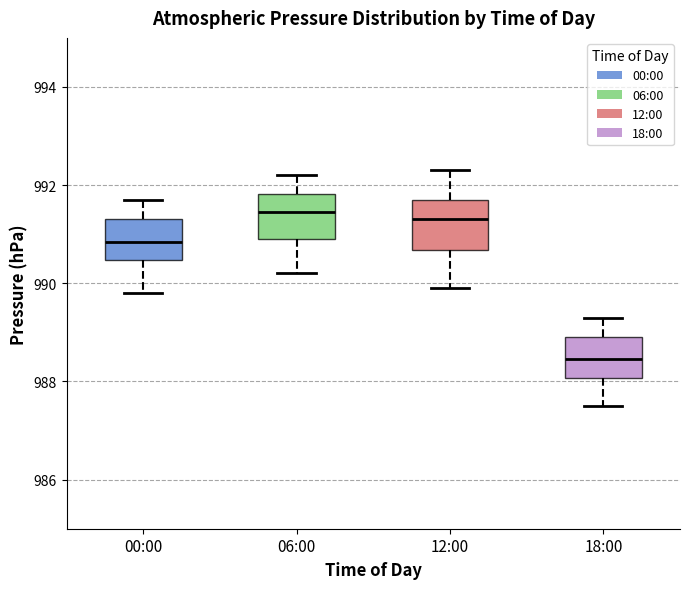

Reading left to right, transcribe this box plot: for each box, give where its median line is, the range the box spans, and where its two whiskers end, as read against the y-axis. The values are not printed on the chart, so give them approximately, as read against the axis.

00:00: median 990.8, box 990.4 to 991.4, whiskers 989.8 to 991.8
06:00: median 991.4, box 991.0 to 991.8, whiskers 990.2 to 992.2
12:00: median 991.4, box 990.6 to 991.8, whiskers 990.0 to 992.4
18:00: median 988.4, box 988.0 to 989.0, whiskers 987.6 to 989.4